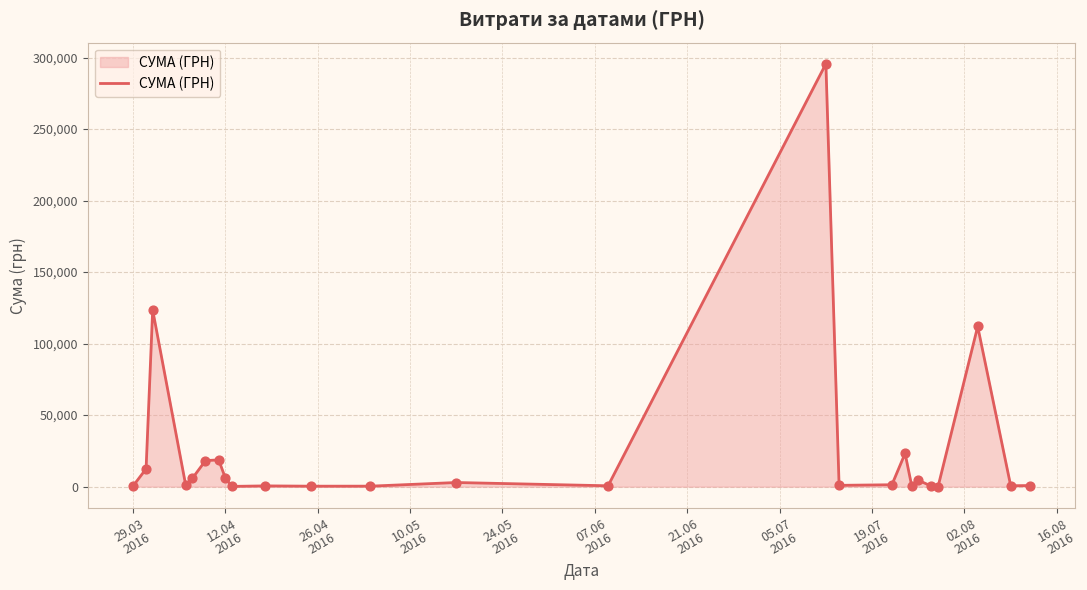

What is the greatest value displayed?

295638.6